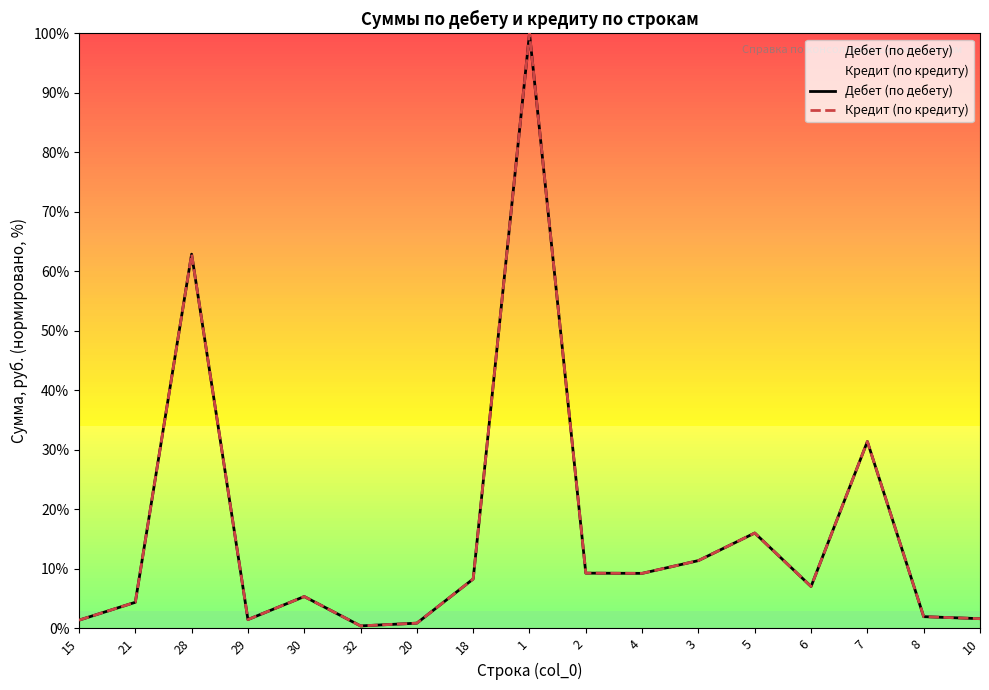

What is the difference between the Дебет (по дебету) values at 5 and 29?

14.5